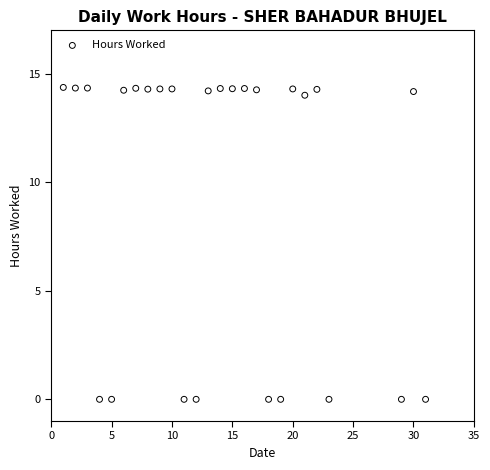

What is the range of Y values (max minus min)?

14.4